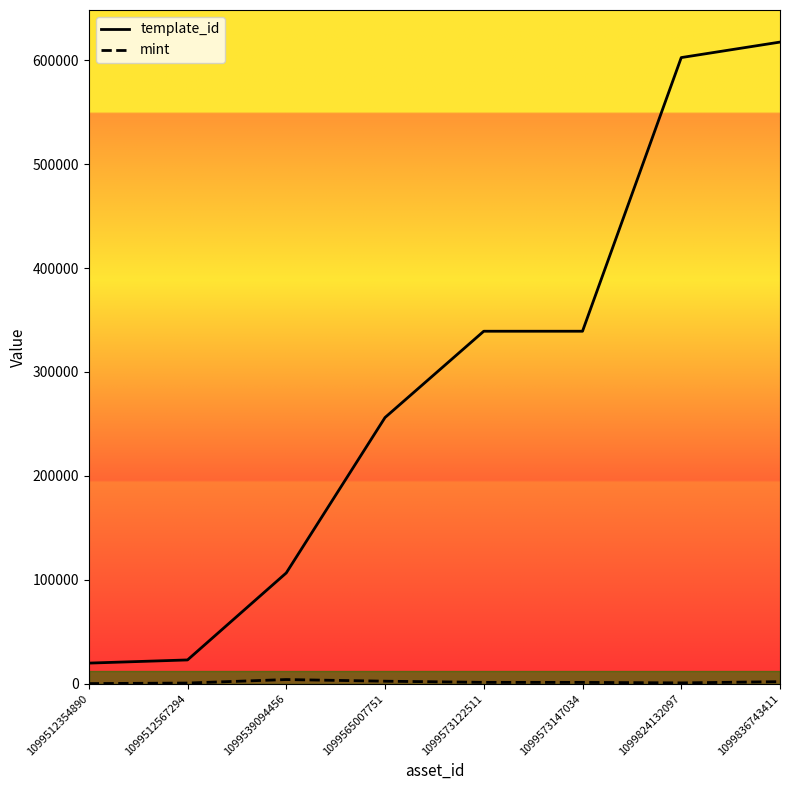

Which series changed the most between 1099565007751 and 1099824132097?

template_id